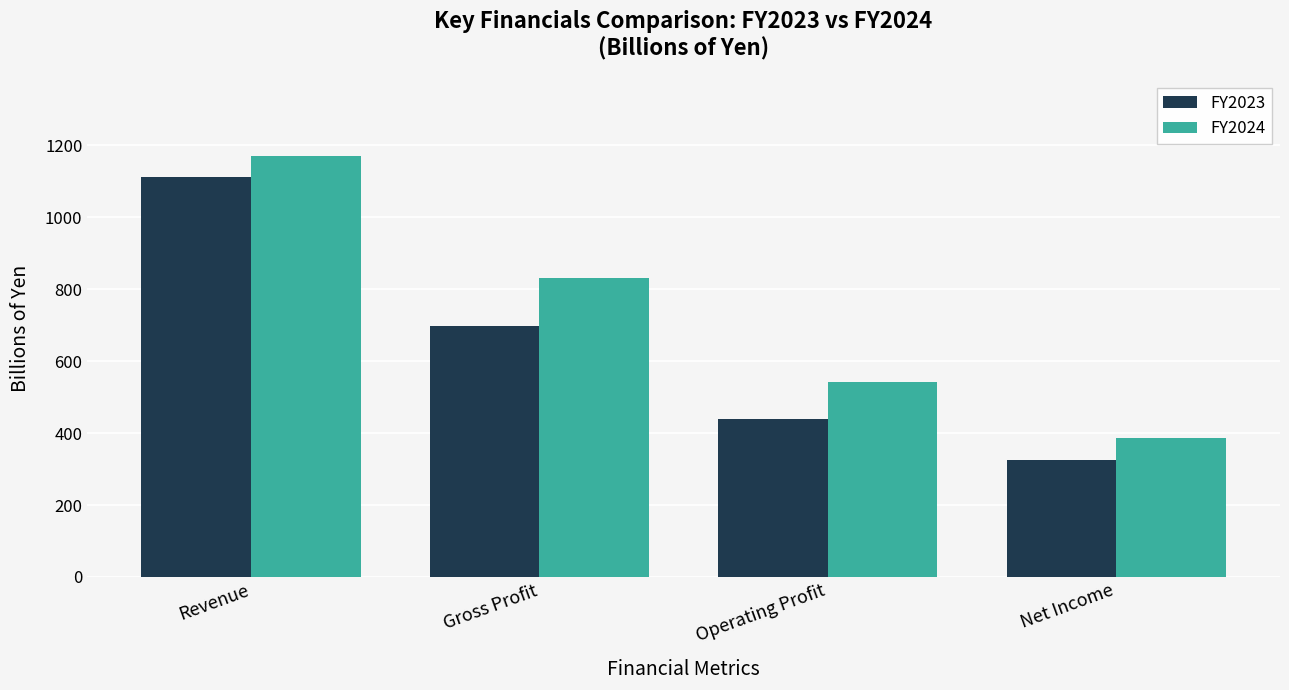

The value of FY2024 at Operating Profit is 252.9. True or false?

False